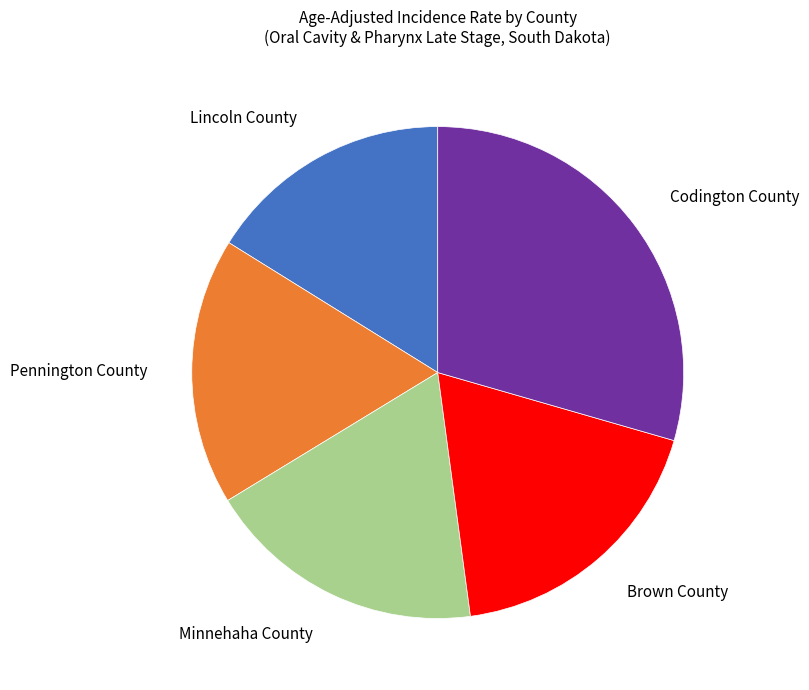

Is there any slice that represents more than half of the pie?

No